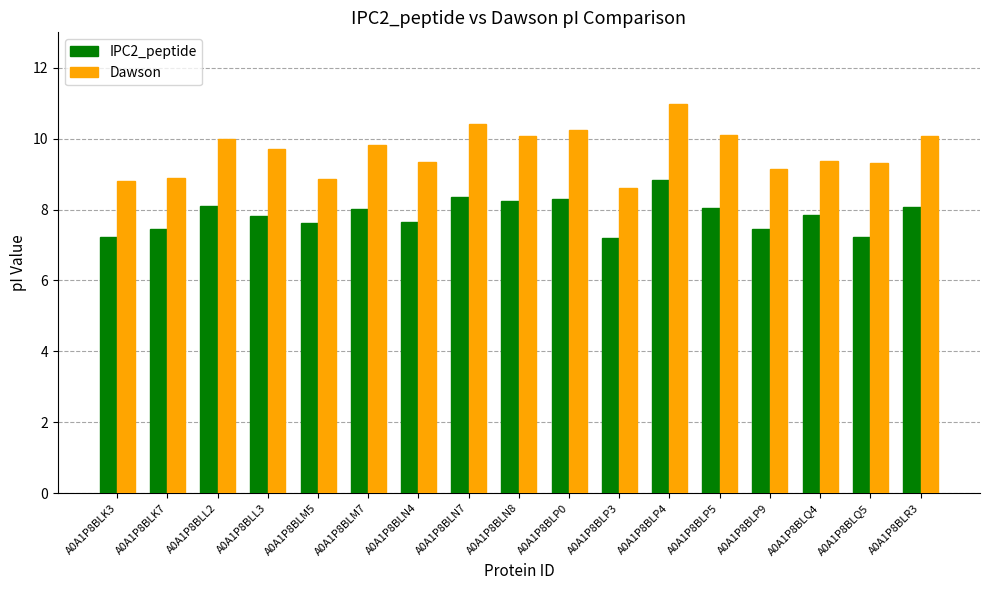

What is the average value of the Dawson series?

9.6